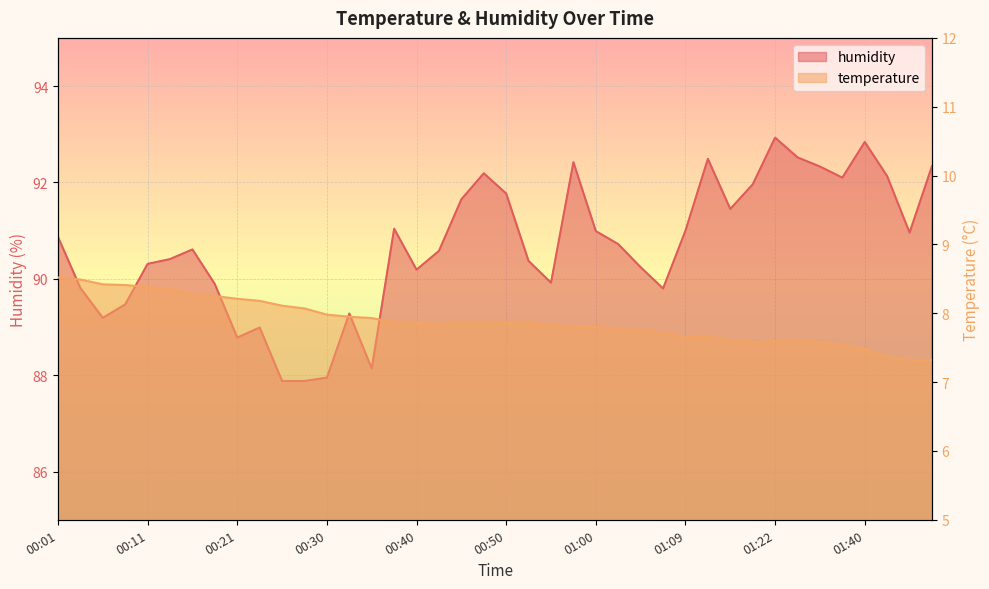

Rank the series by their average value, from lowest to highest.

temperature, humidity